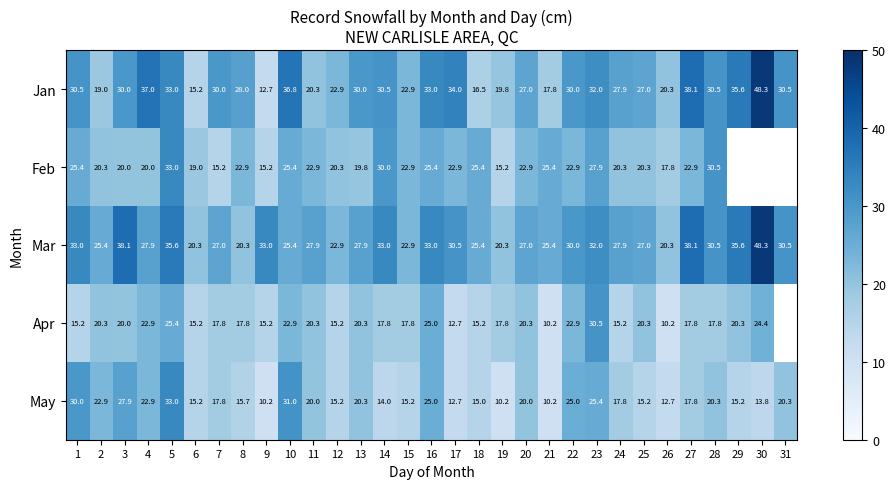

Is the value of Jan at 11 greater than the value of Apr at 22?

No